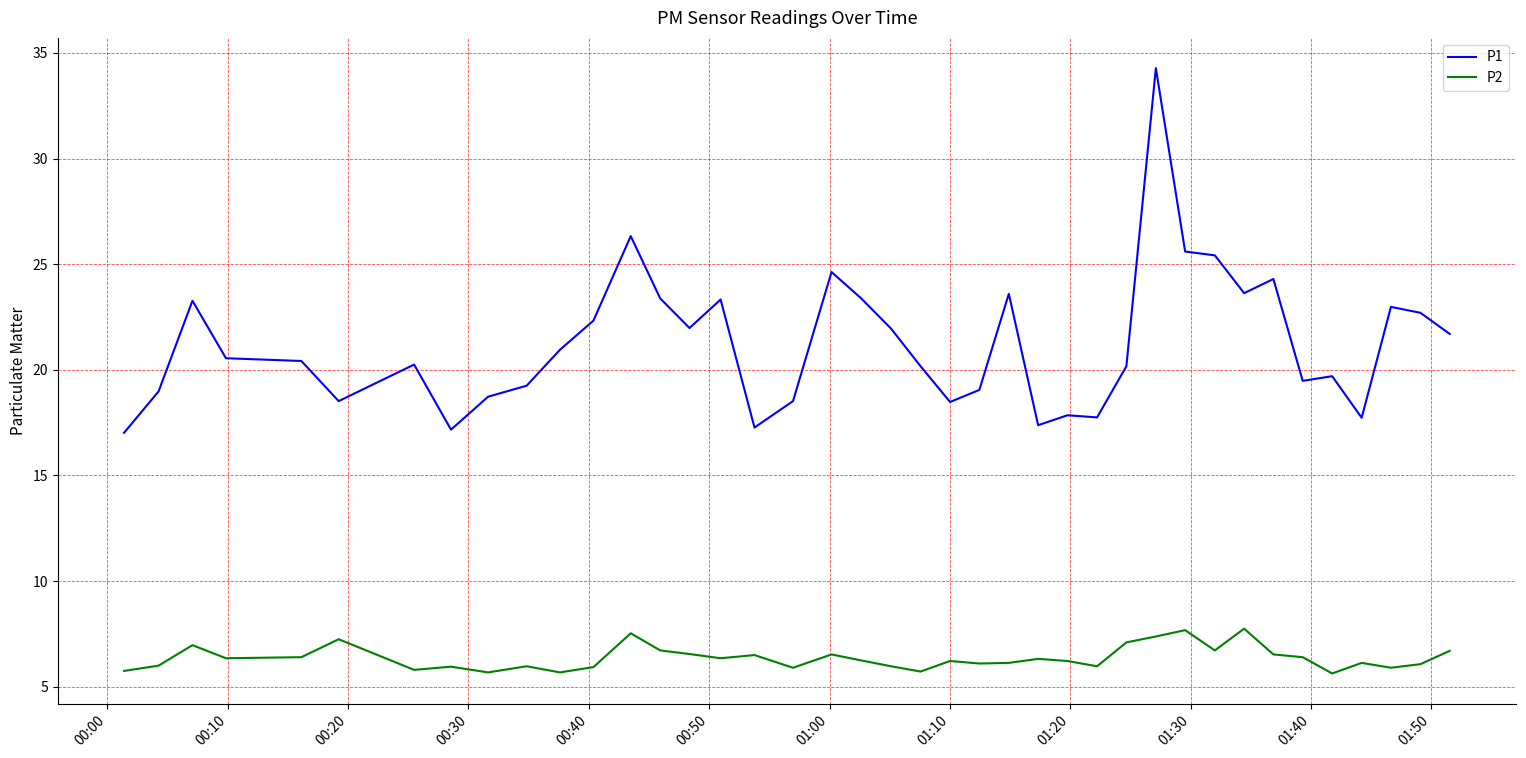

What is the difference between the maximum and minimum values in the P1 series?

17.3